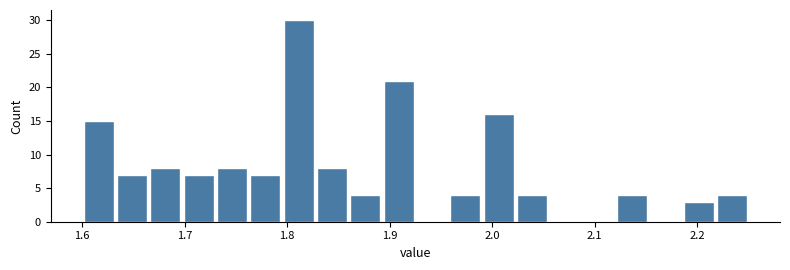

Around what value on the x-axis is the tallest bar? Give the approximate position of its centre, as read against the axis.

1.81